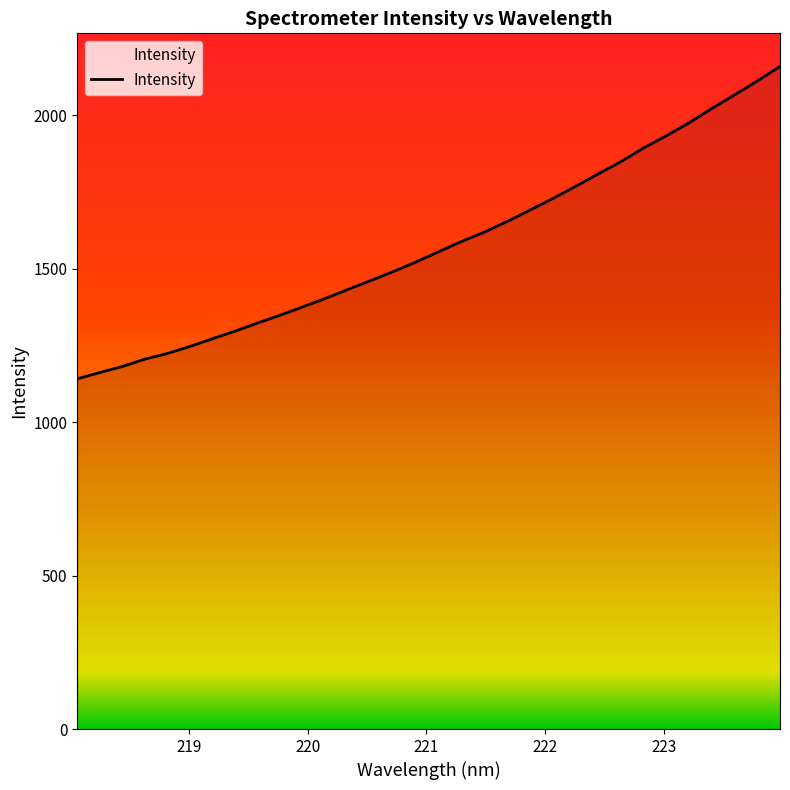

What is the difference between the maximum and minimum values?

1017.5